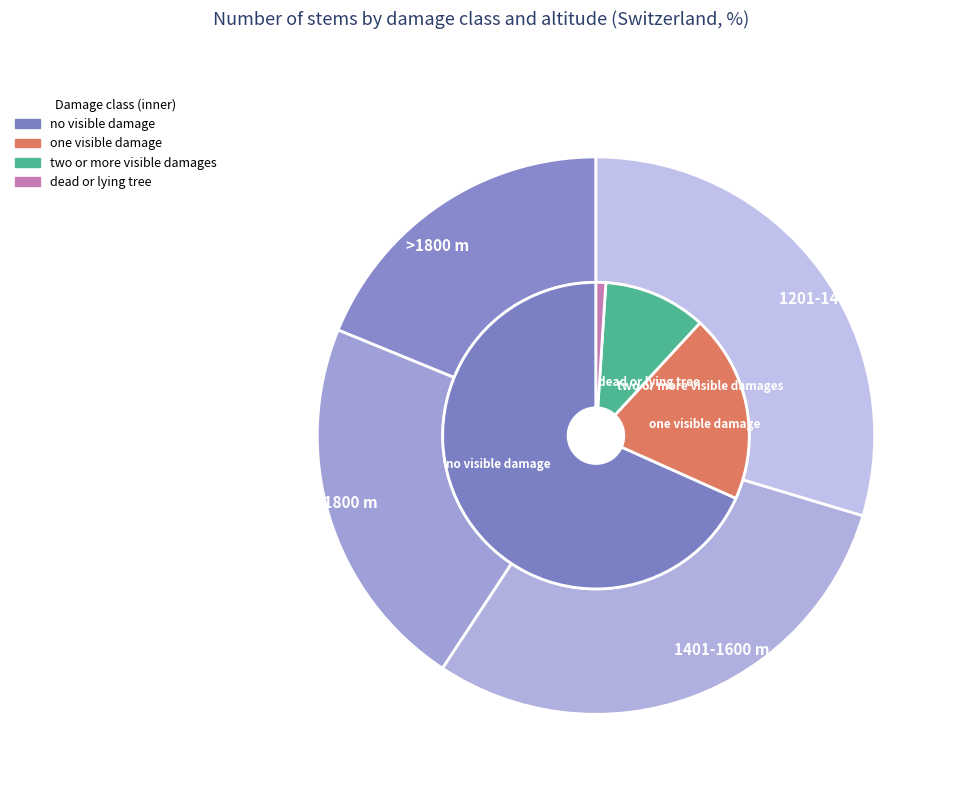

How many segments does this pie chart have?

5